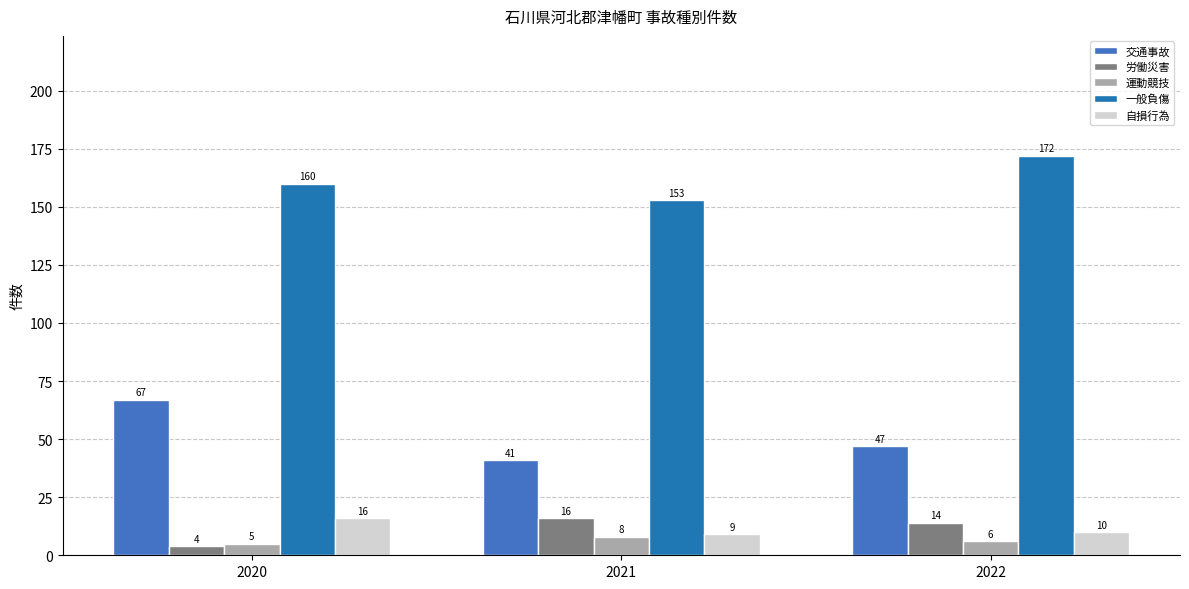

What is the minimum value for 労働災害?

4